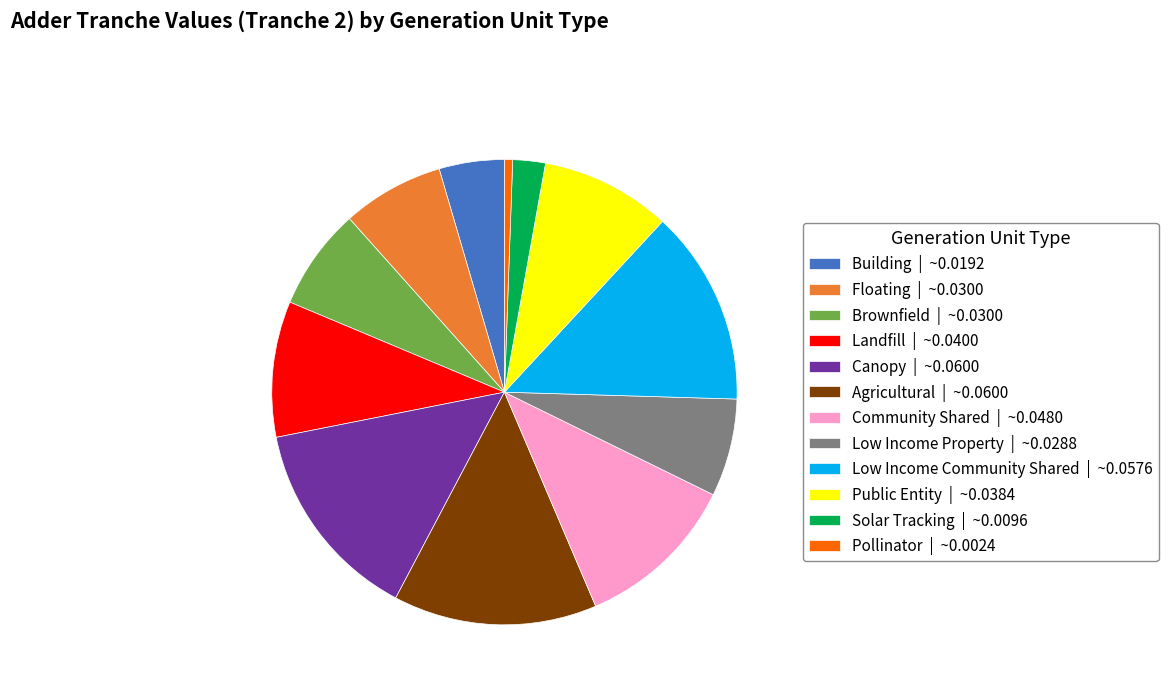

Is there a majority slice in this chart?

No